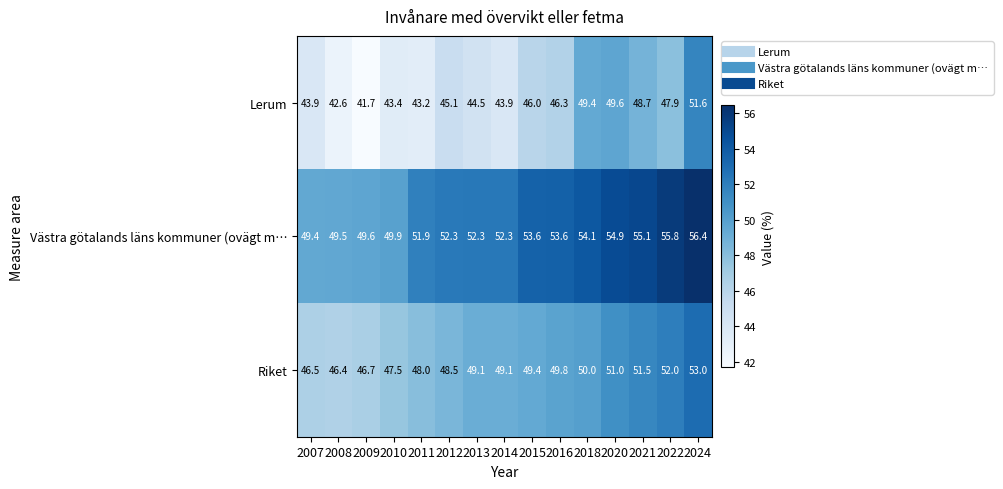

Rank the series by their maximum value, from highest to lowest.

Västra götalands läns kommuner (ovägt m…, Riket, Lerum